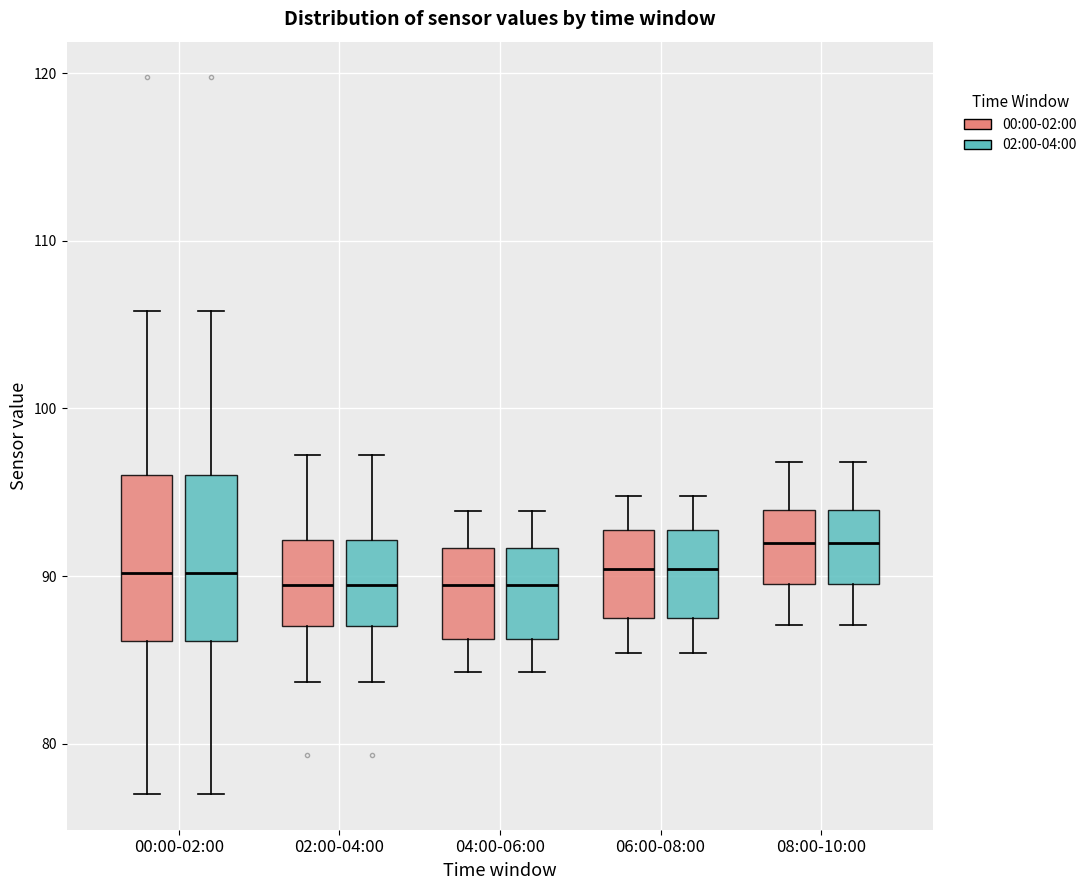

Where does the upper whisker of the box for 04:00-06:00 (00:00-02:00) end on the y-axis? The values are not printed on the chart, so give them approximately, as read against the axis.

94